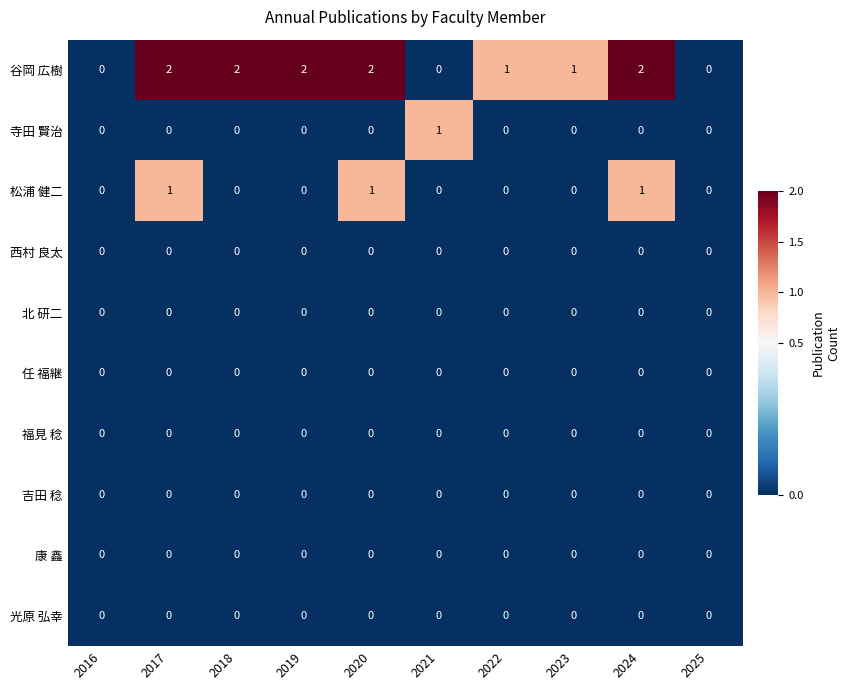

Which series has the largest total across all categories?

谷岡 広樹